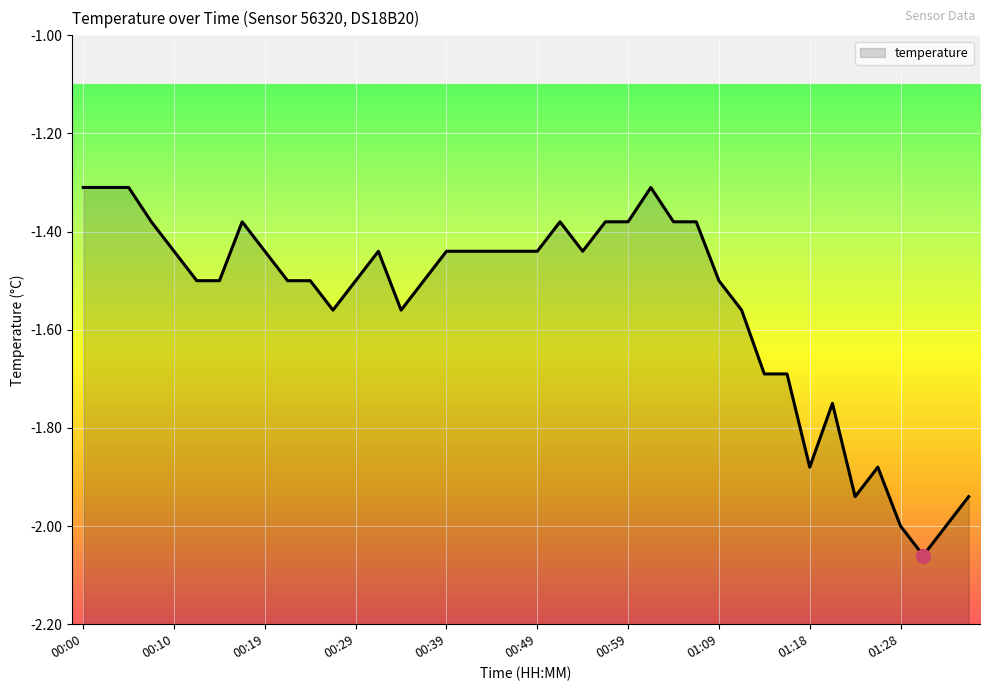

Which category has the highest value across all series?

00:00